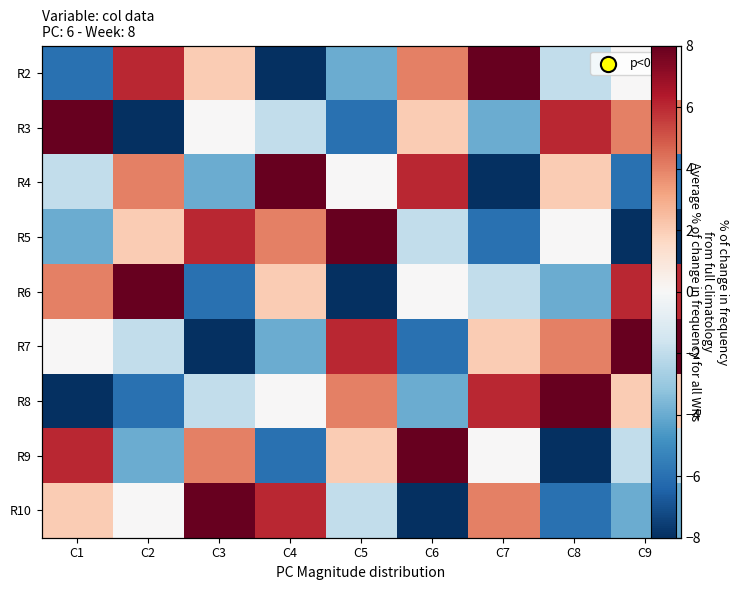

What is the difference between the maximum and second lowest values in the R3 series?

14